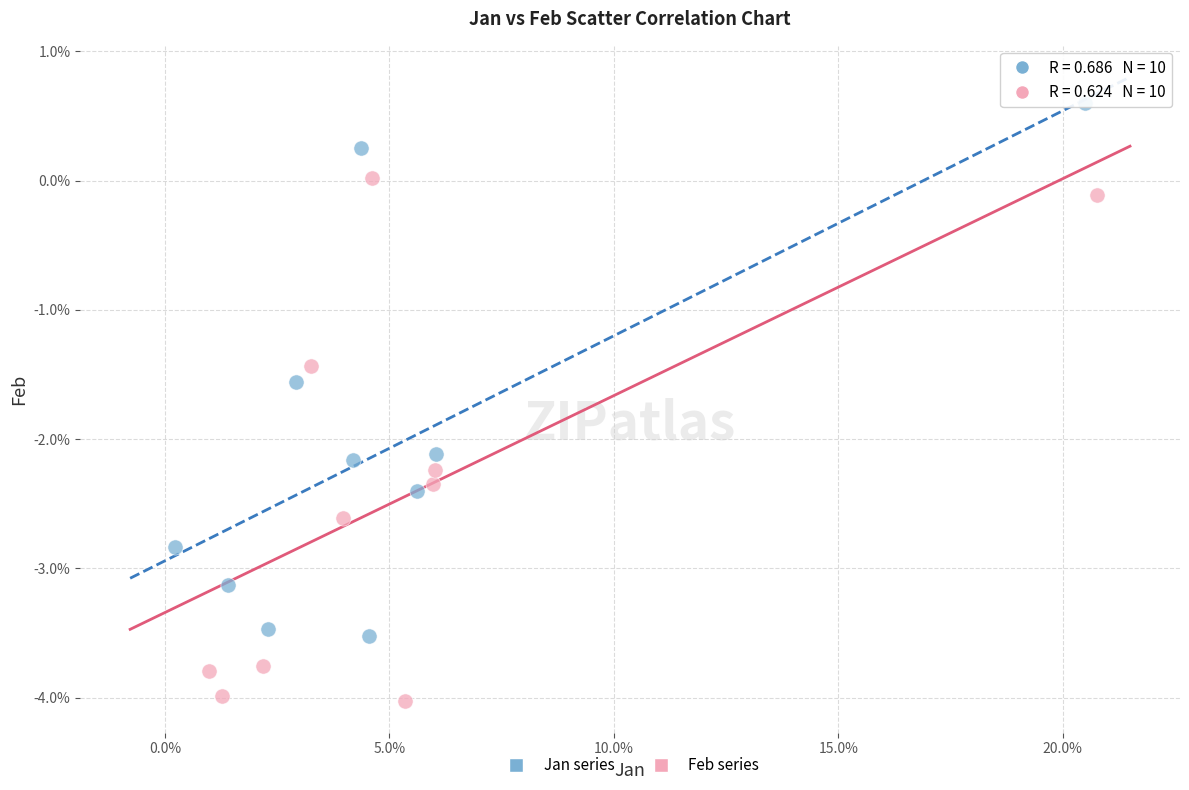

Which series has the widest spread of Y values?

Jan series